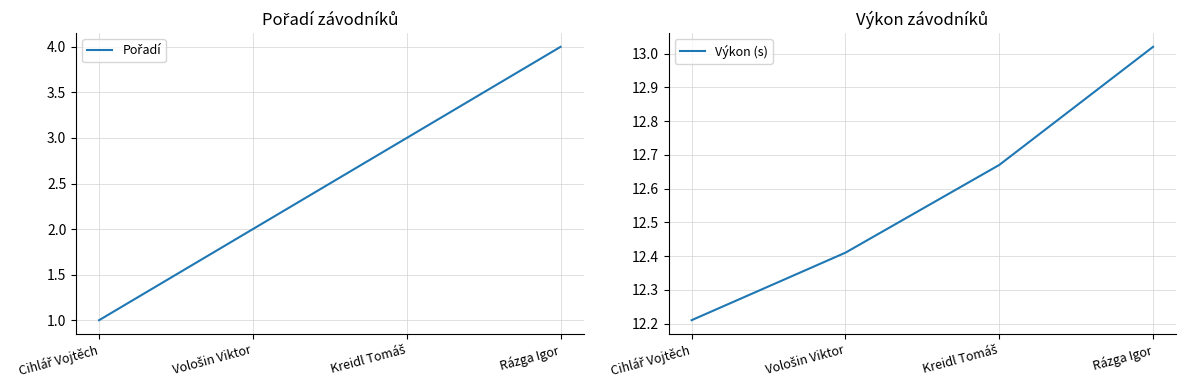

Is the value of Pořadí at Rázga Igor greater than the value of Výkon (s) at Cihlář Vojtěch?

No